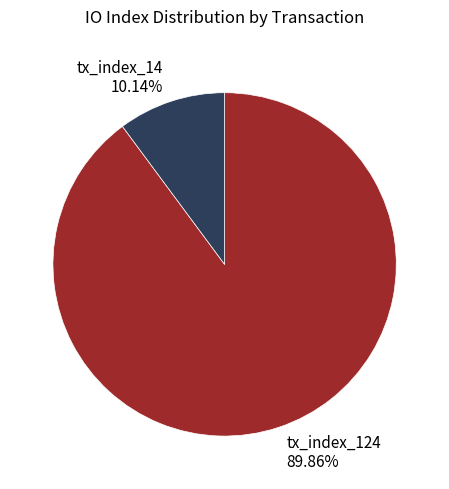

Count the number of slices in the pie.

2